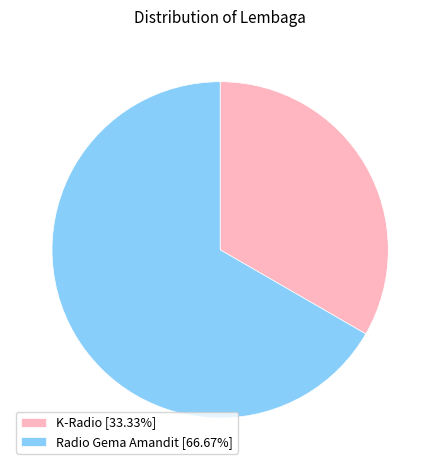

Approximately how many times larger is the value at K-Radio [33.33%] compared to Radio Gema Amandit [66.67%]?

0.5